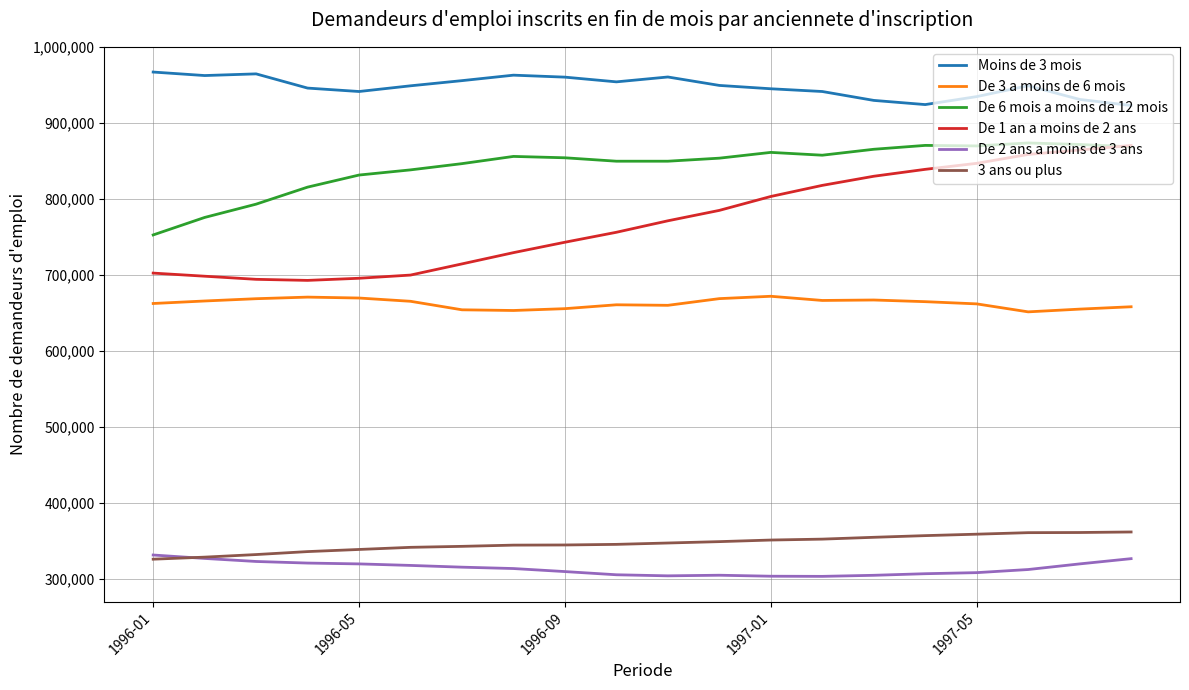

Which series has the widest spread of values?

De 1 an a moins de 2 ans